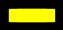

How many slices are in this pie chart?

10